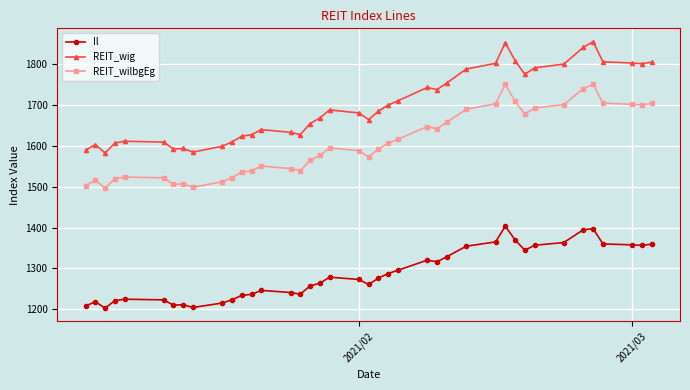

What are all the series names shown in the legend?

Il, REIT_wig, REIT_wilbgEg